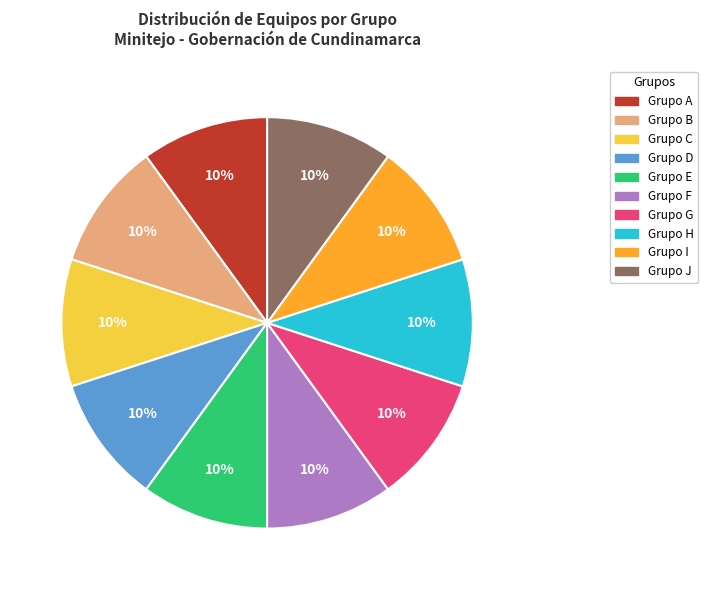

To the nearest percent, what is the difference between the largest and smallest slice percentages?

0%